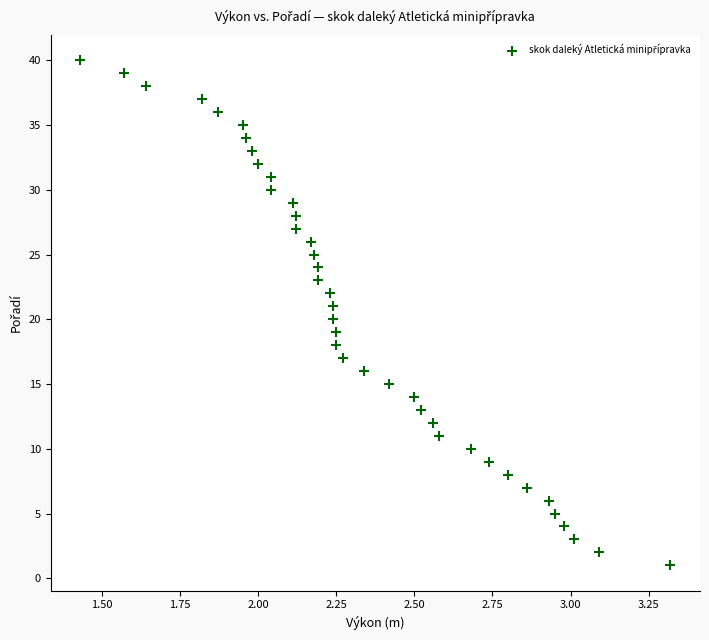

What is the range of Y values (max minus min)?

39